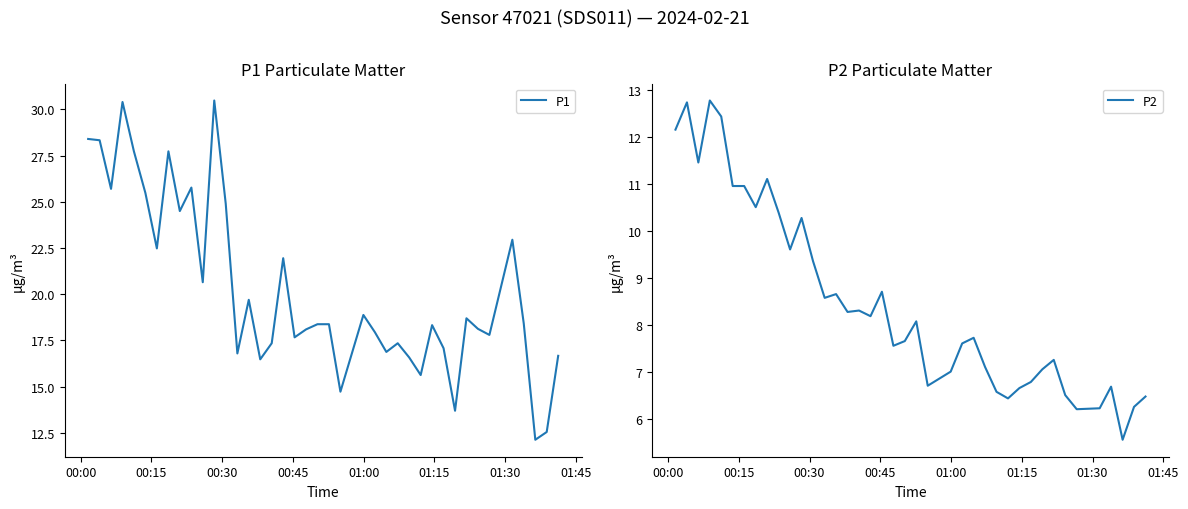

What is the highest value of the P1 series?

30.5